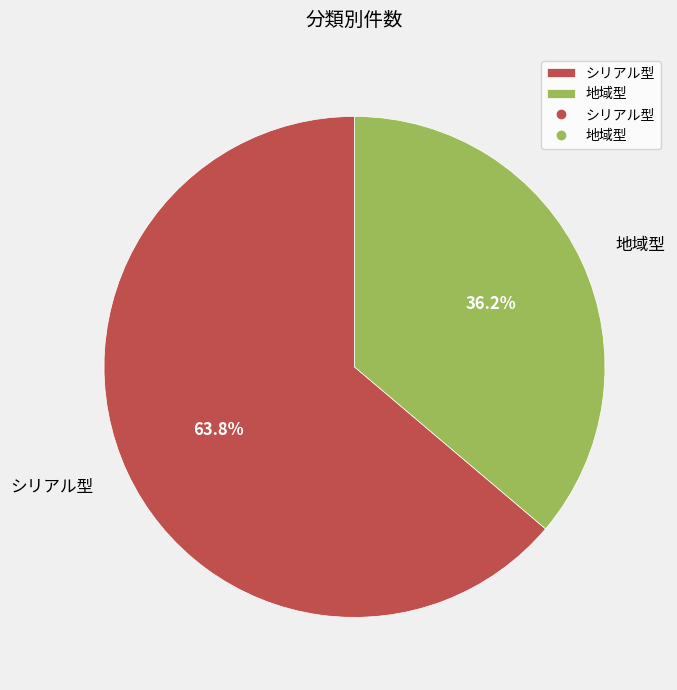

Which slice represents more than half of the pie?

シリアル型